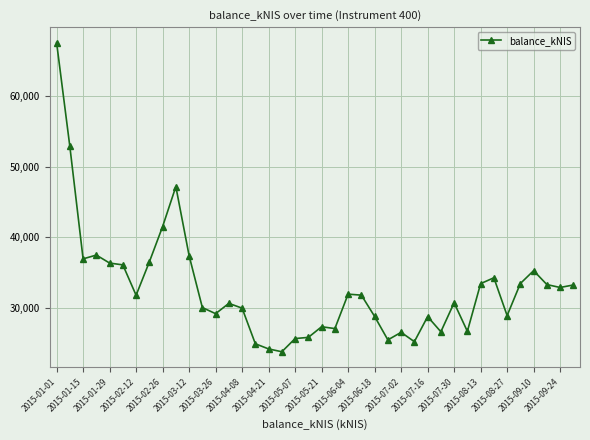

What is the value of the 22nd point from the left?

27022.4